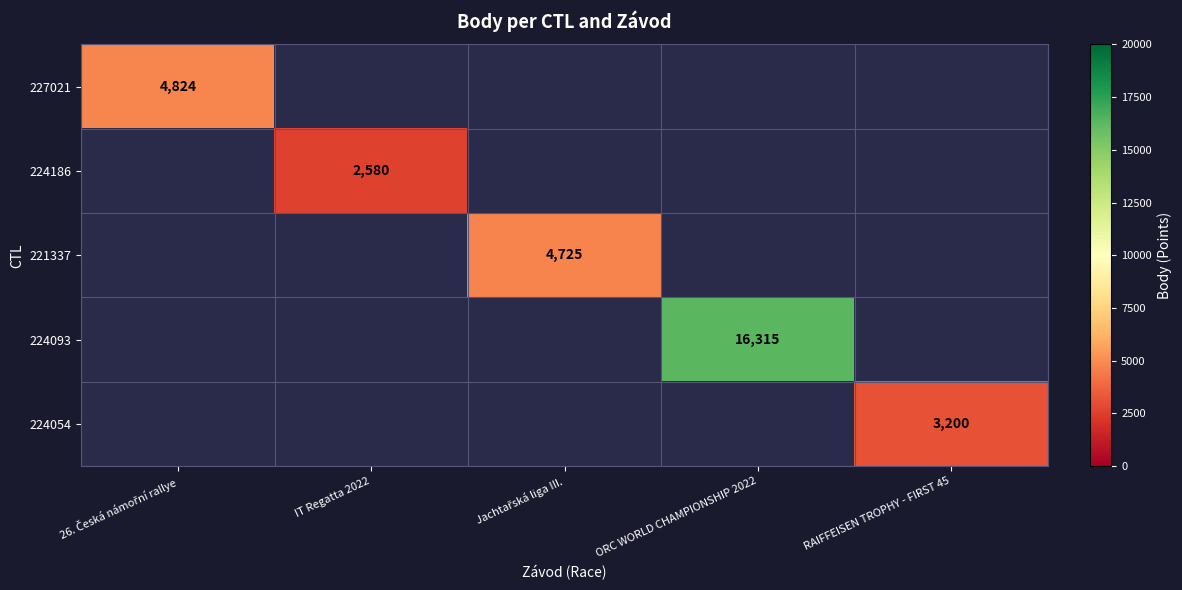

The 224093 series shows 16315 at ORC WORLD CHAMPIONSHIP 2022. True or false?

True